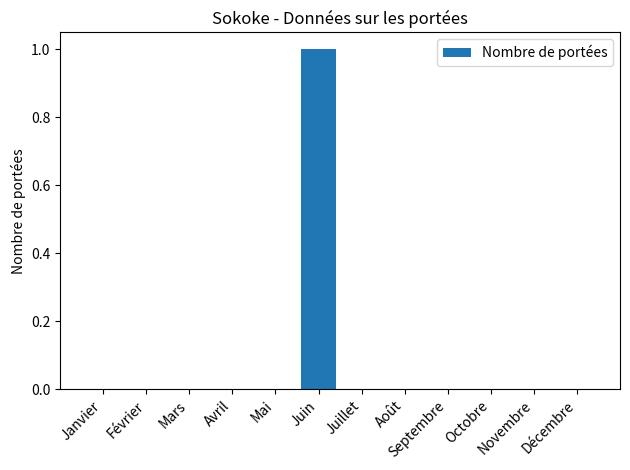

The value at Avril is 0. True or false?

True